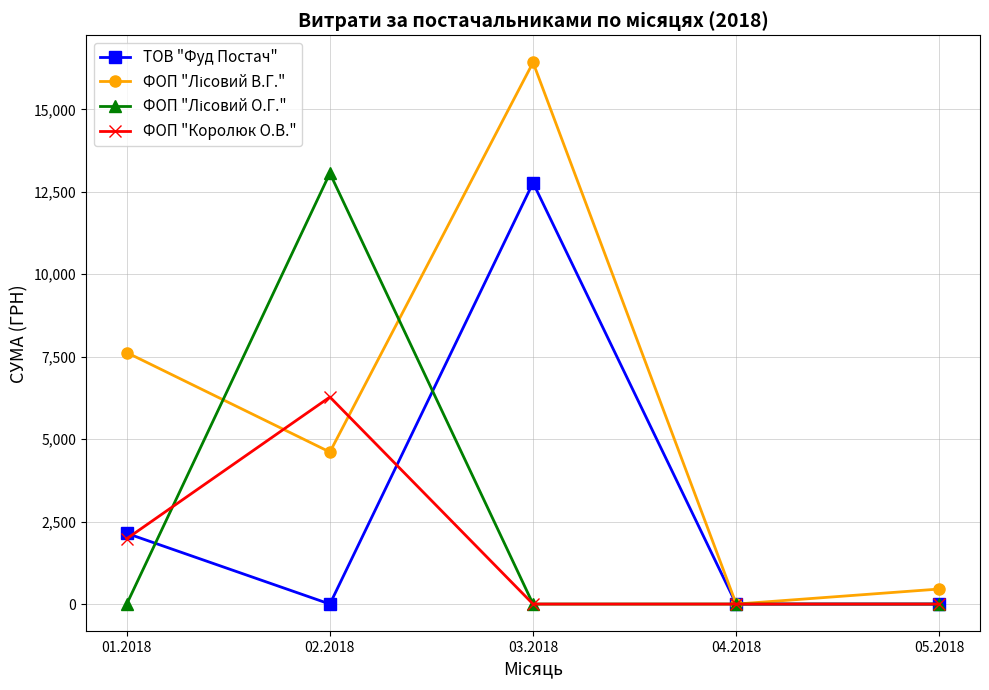

The value of ФОП "Королюк О.В." at 02.2018 is 4069.7. True or false?

False